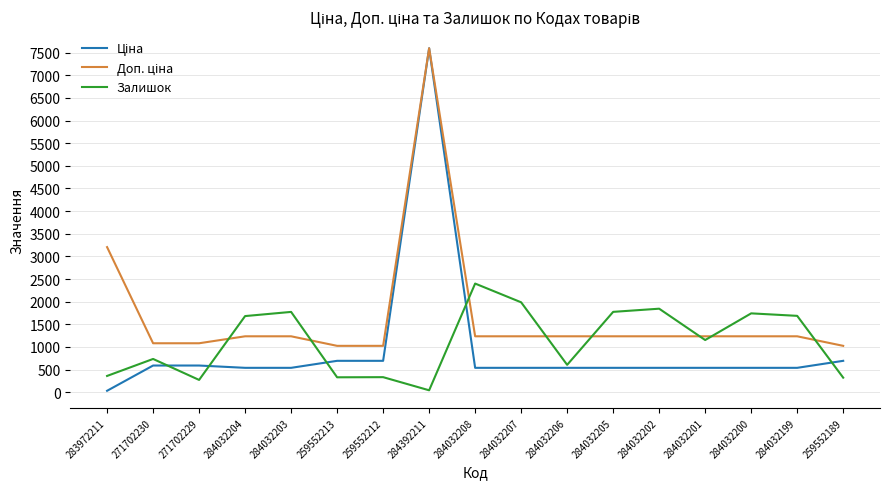

Which label corresponds to the largest value in the chart?

284392211